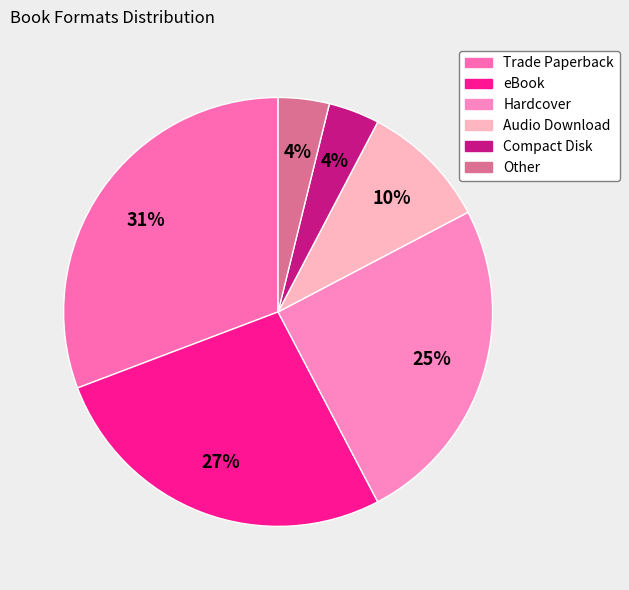

The Trade Paperback slice represents 43% of the pie. True or false?

False